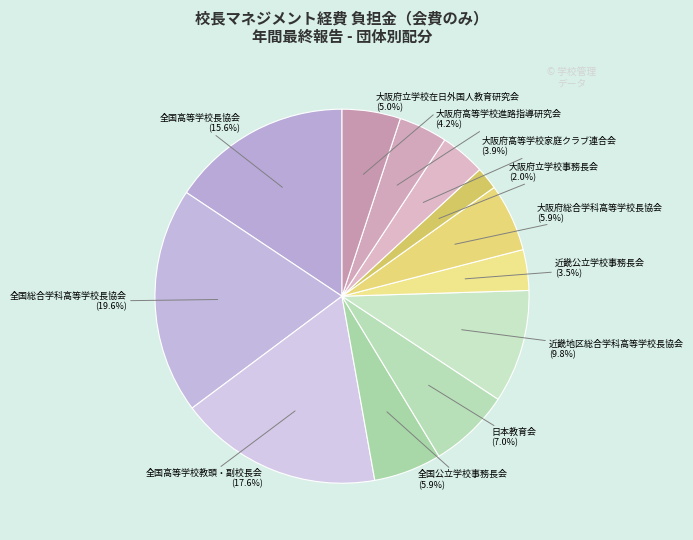

To the nearest percent, what is the average slice percentage?

8%